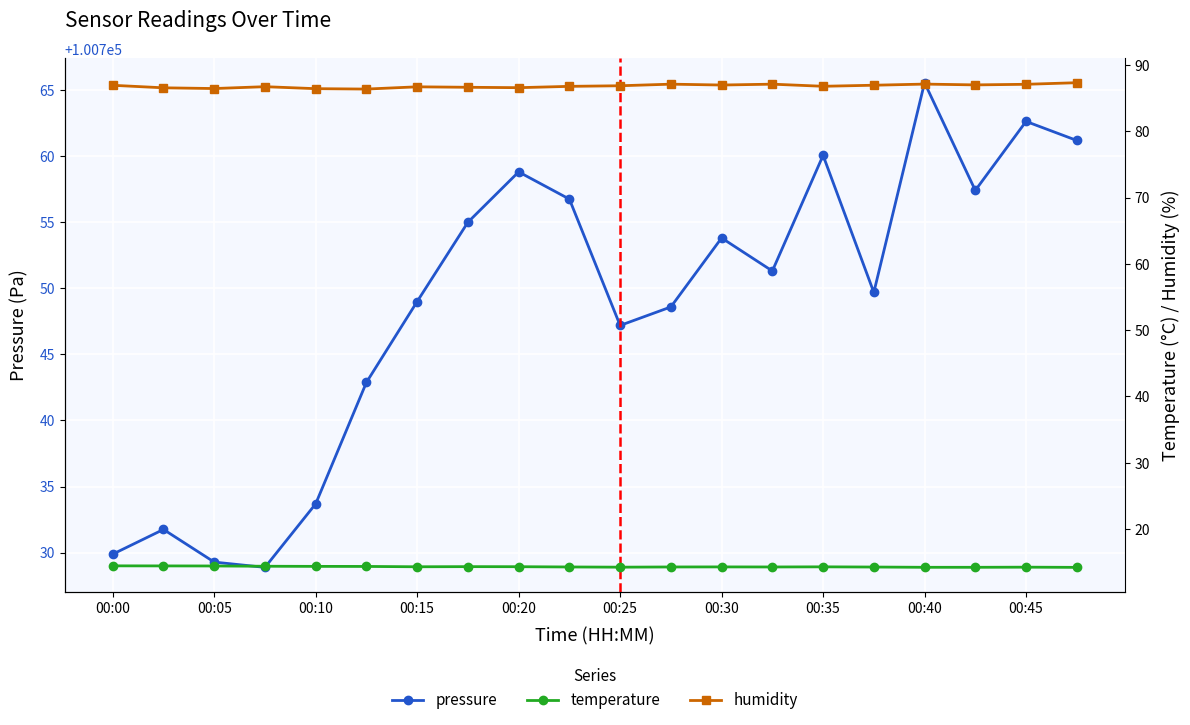

Is it true that pressure equals 58418.3 at 00:15?

False